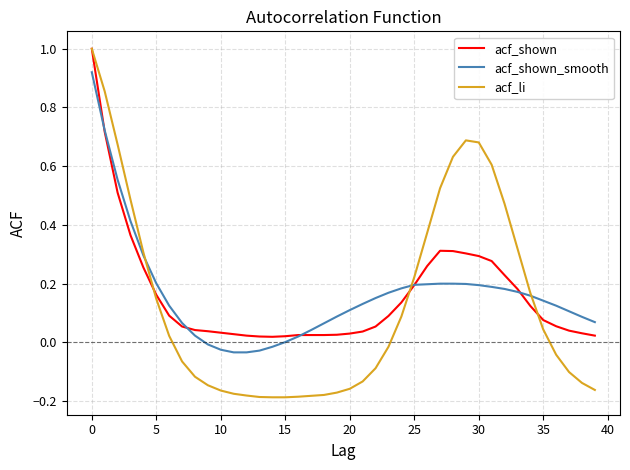

Which series ends up on top after the final intersection of acf_shown and acf_shown_smooth?

acf_shown_smooth